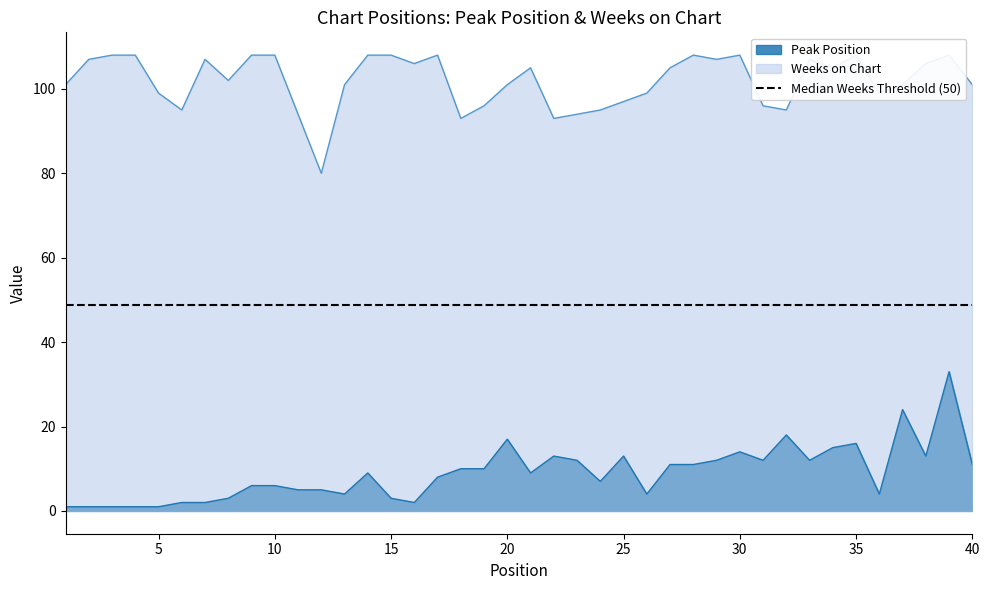

What are all the series names shown in the legend?

Peak Position, Weeks on Chart